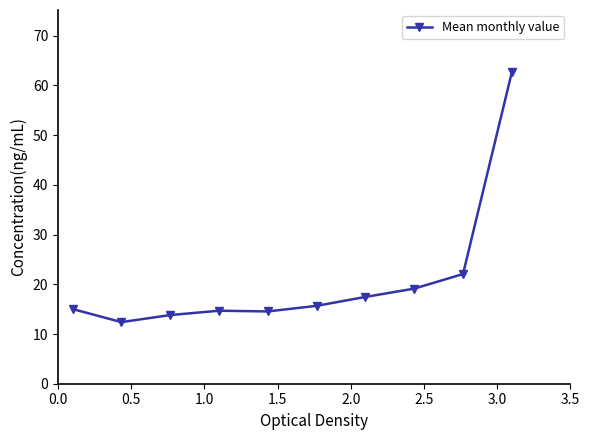

True or false: there are more than 0 points higher than both neighbors.

True